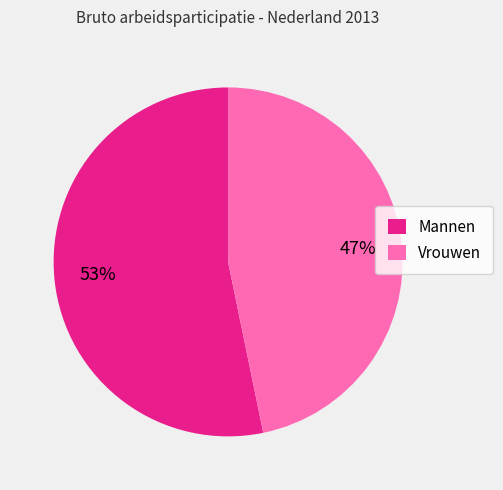

Does any single category account for the majority?

Yes